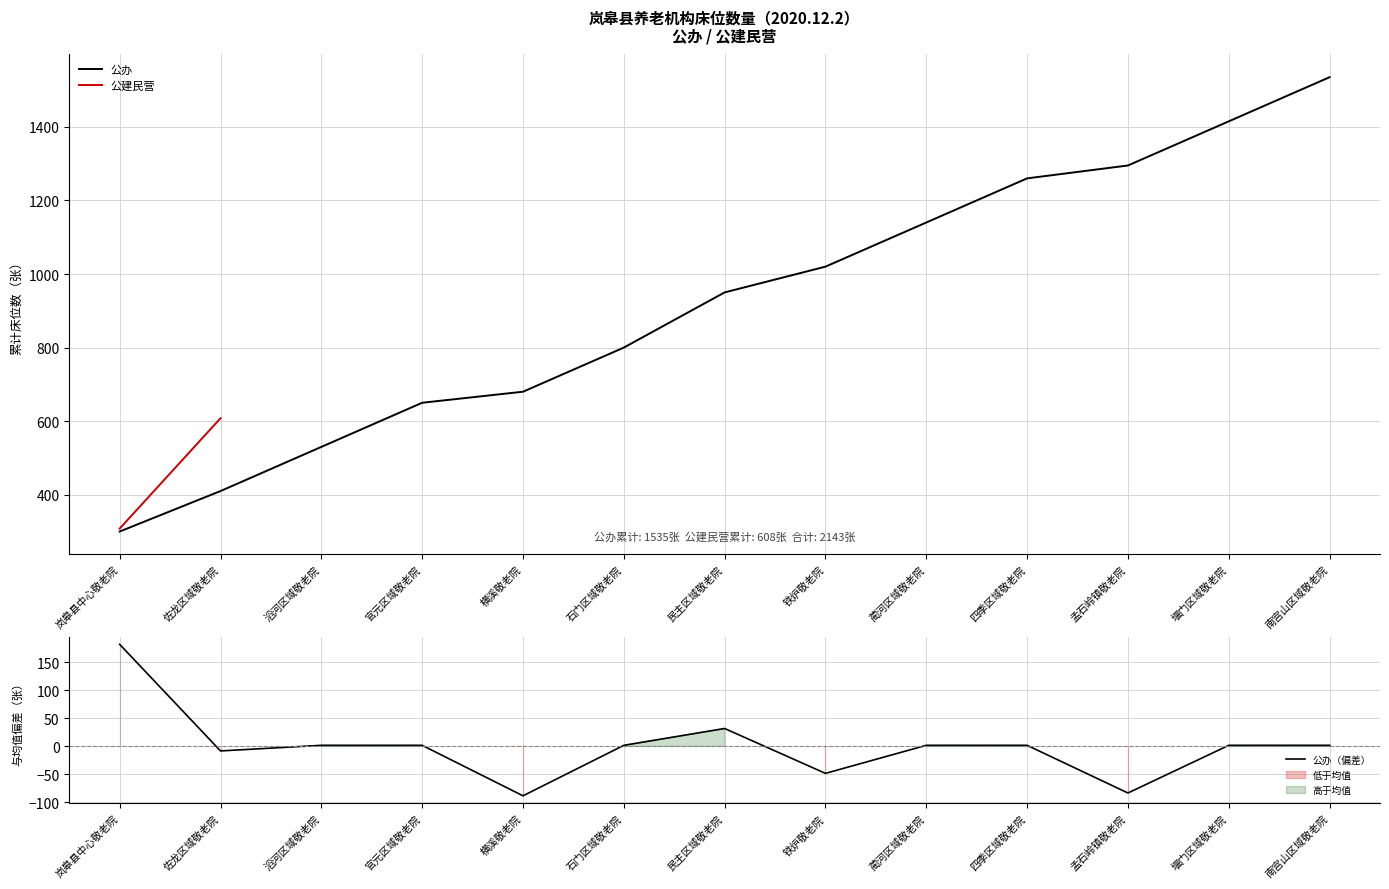

What is the ratio of the value at 石门区域敬老院 to the value at 蔺河区域敬老院?

1.0